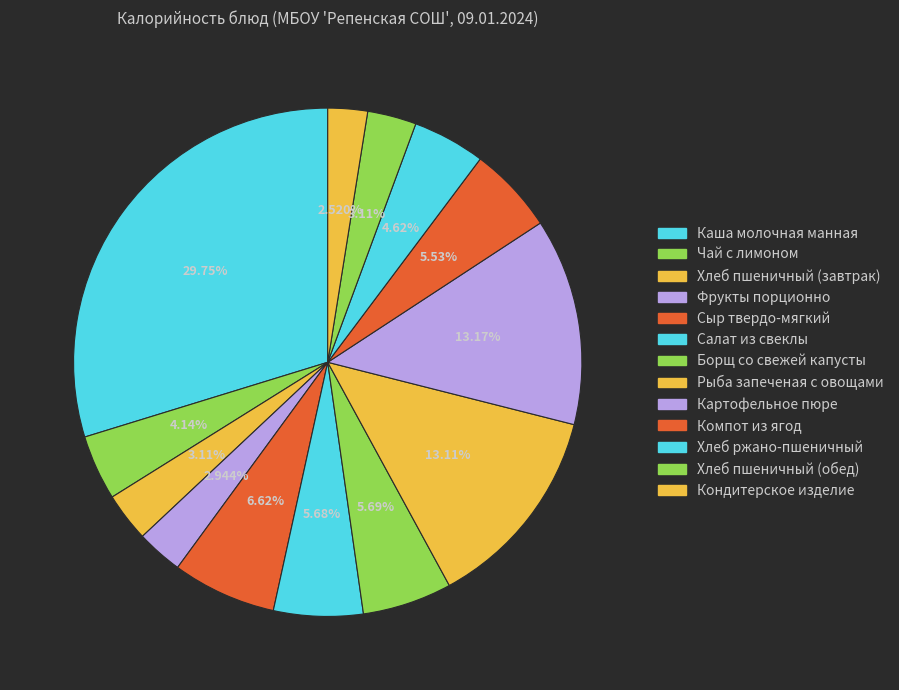

Rank the categories by value from highest to lowest.

Каша молочная манная, Картофельное пюре, Рыба запеченая с овощами, Сыр твердо-мягкий, Борщ со свежей капусты, Салат из свеклы, Компот из ягод, Хлеб ржано-пшеничный, Чай с лимоном, Хлеб пшеничный (завтрак), Хлеб пшеничный (обед), Фрукты порционно, Кондитерское изделие